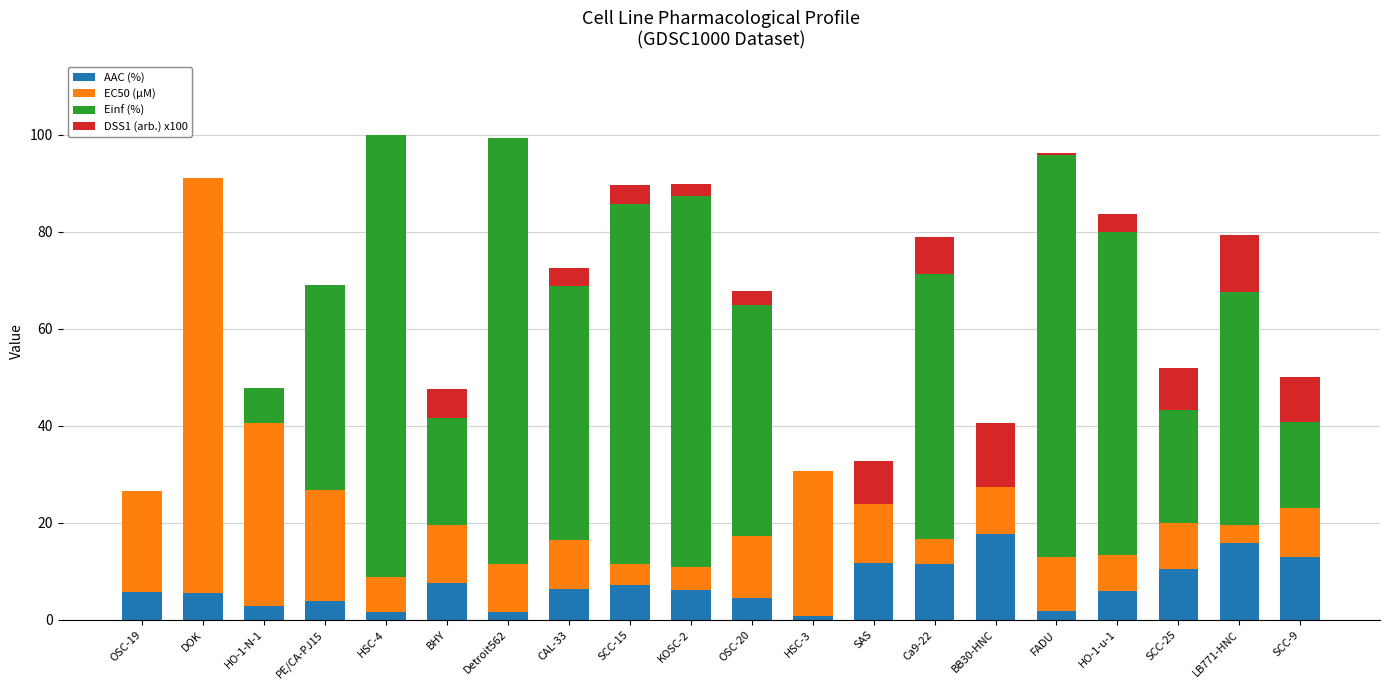

What is the total value across all series at DOK?

91.0